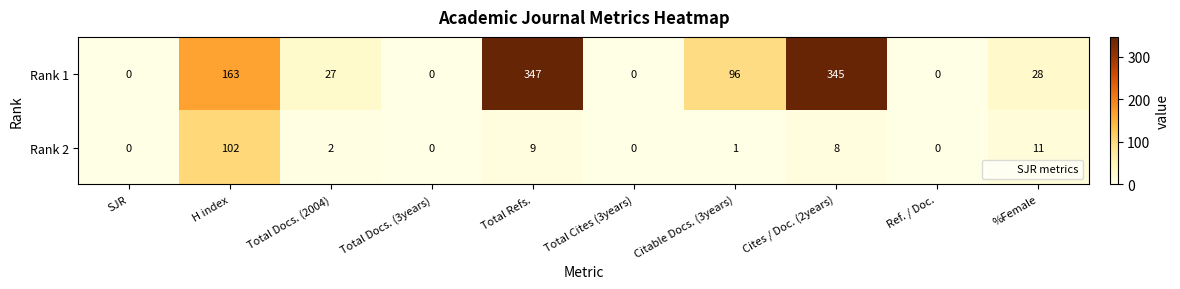

At which category is the sum across all series the highest?

Total Refs.